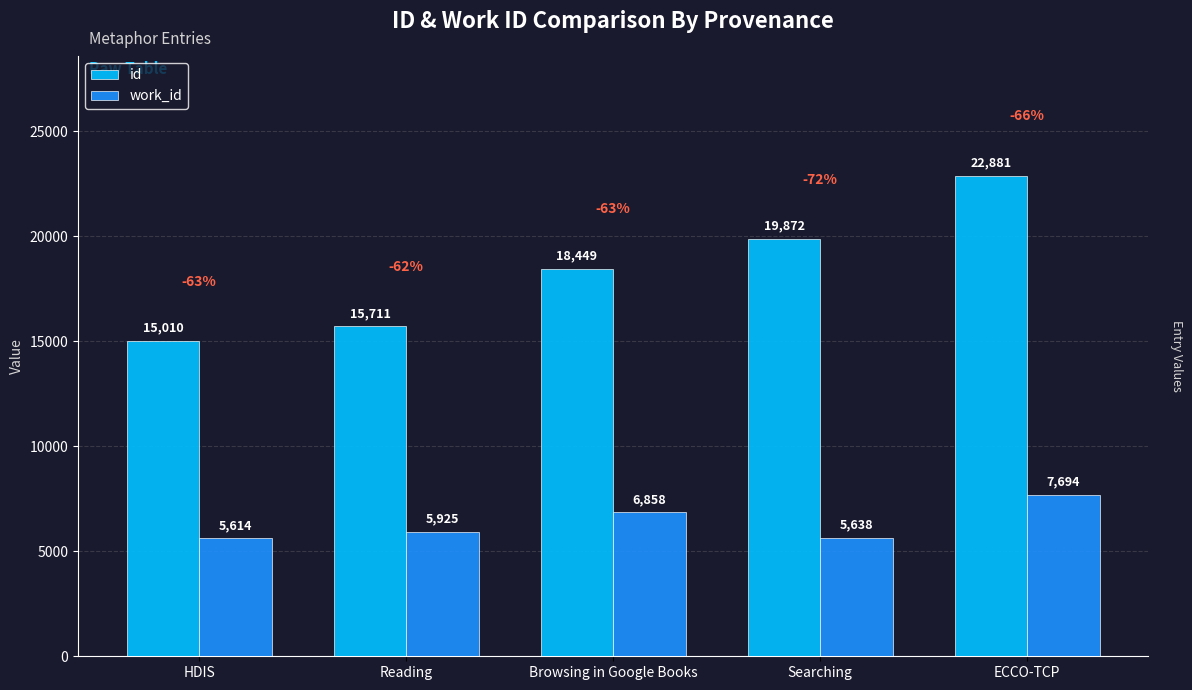

How many series are shown in this chart?

2